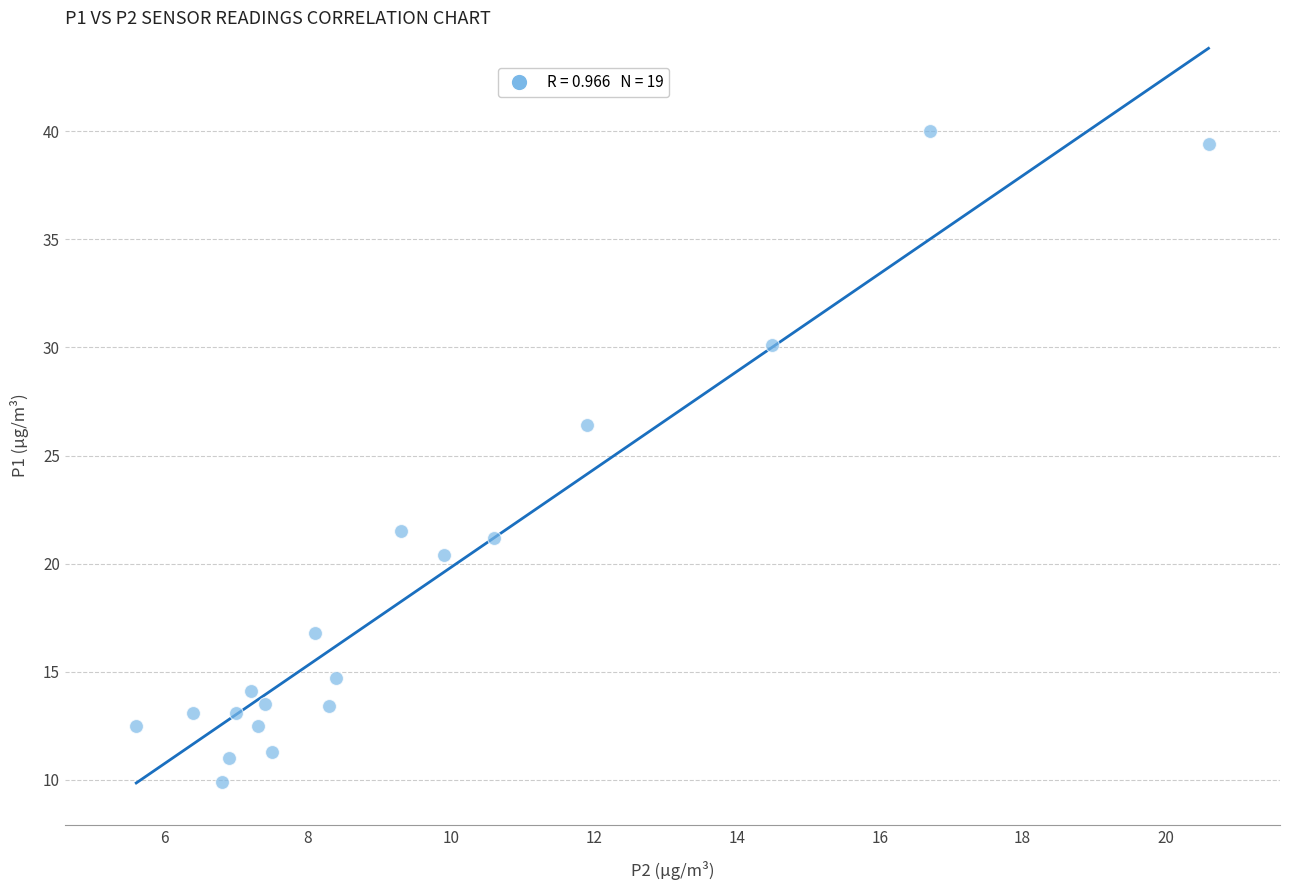

What is the range of Y values (max minus min)?

30.1